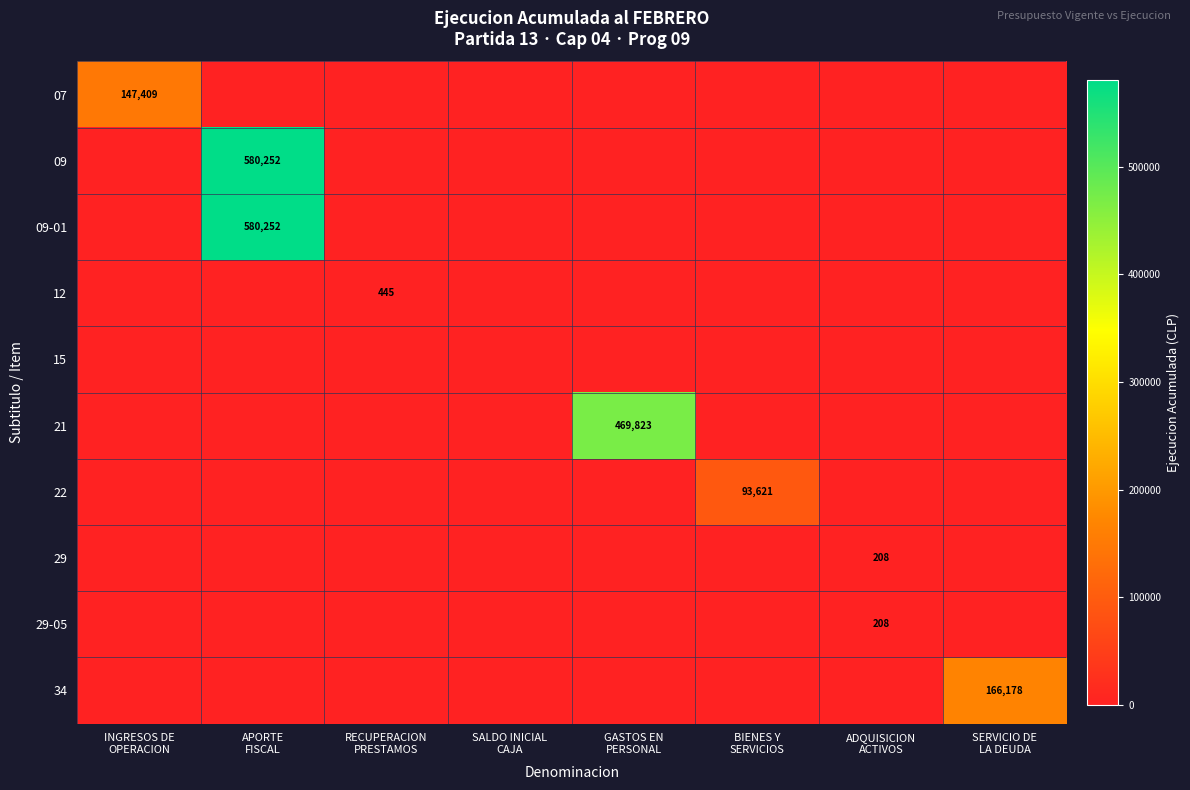

Rank the categories by 34 value from highest to lowest.

SERVICIO DE LA DEUDA, INGRESOS DE OPERACION, APORTE FISCAL, RECUPERACION PRESTAMOS, SALDO INICIAL CAJA, GASTOS EN PERSONAL, BIENES Y SERVICIOS, ADQUISICION ACTIVOS